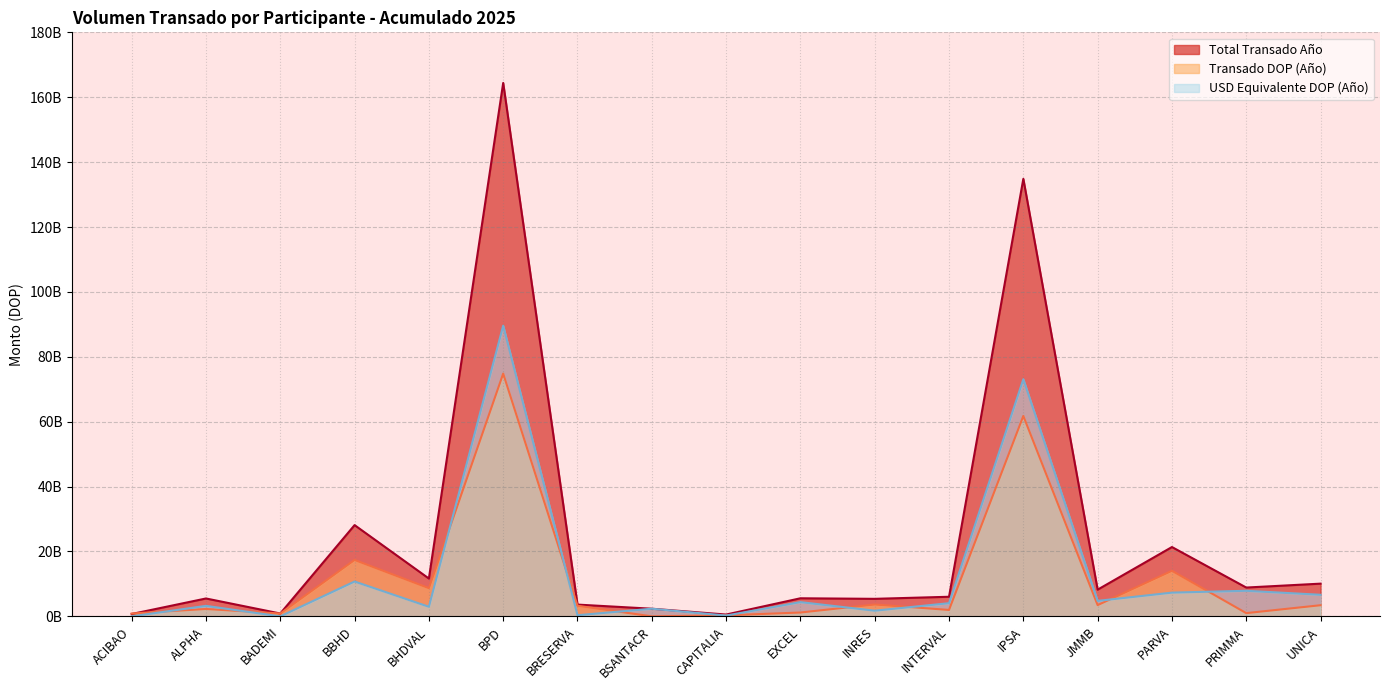

Rank the series by their maximum value, from highest to lowest.

Total Transado Año, USD Equivalente DOP (Año), Transado DOP (Año)